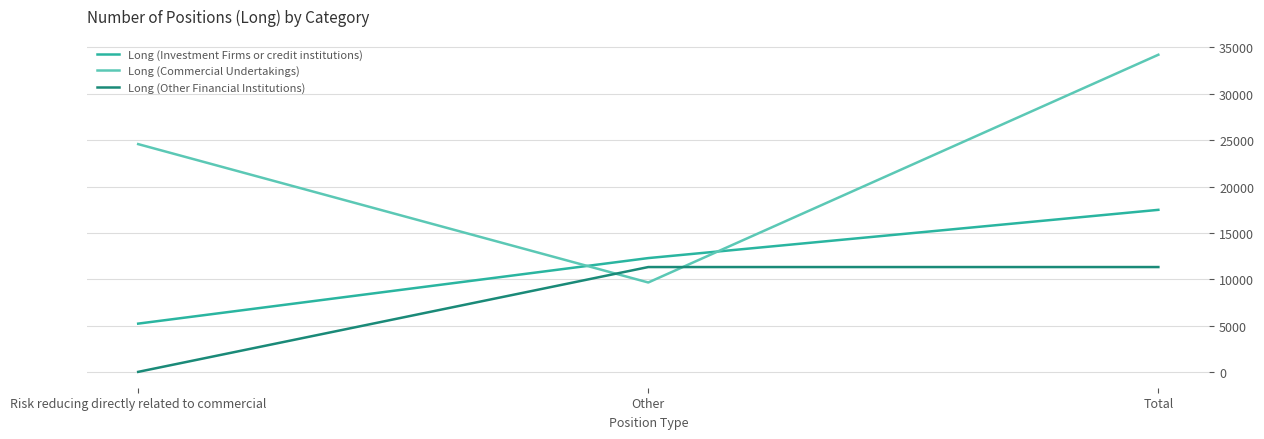

At which label is Long (Investment Firms or credit institutions) closest to 11344?

Other